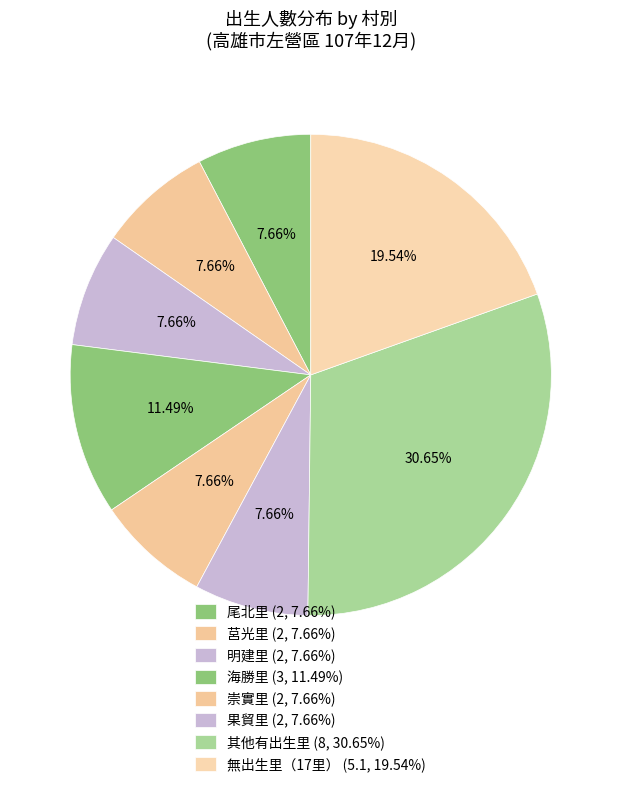

Count the number of slices in the pie.

8